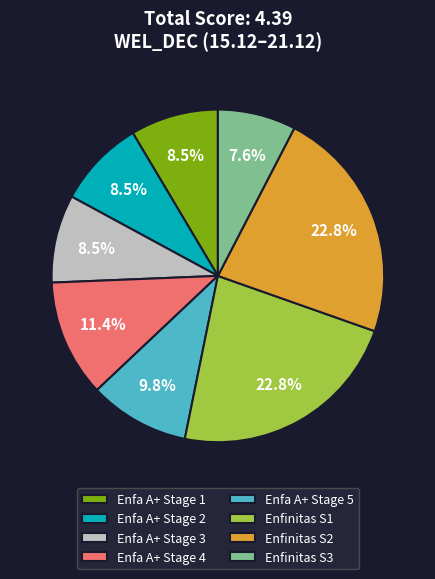

Does Enfa A+ Stage 4 represent more than half of the total?

No